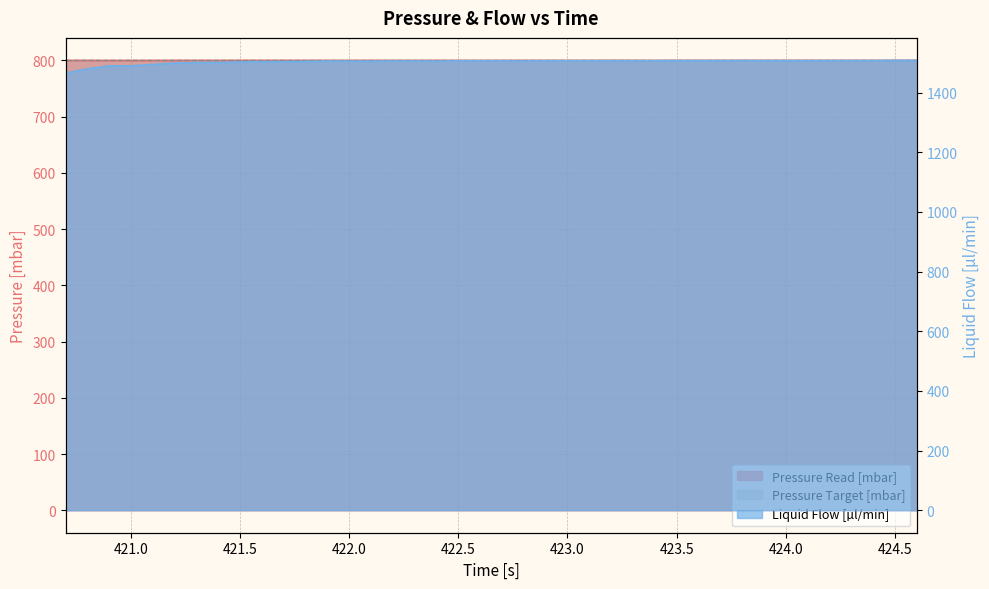

Is the value of Pressure Read [mbar] at 15 greater than the value of Liquid Flow [µl/min] at 34?

No